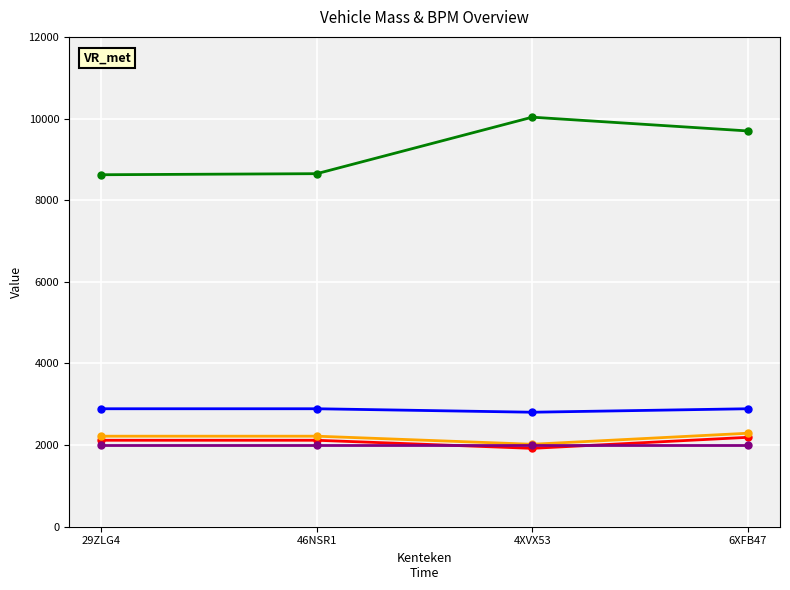

What is the spread (max minus min) of values at 4XVX53?

8113